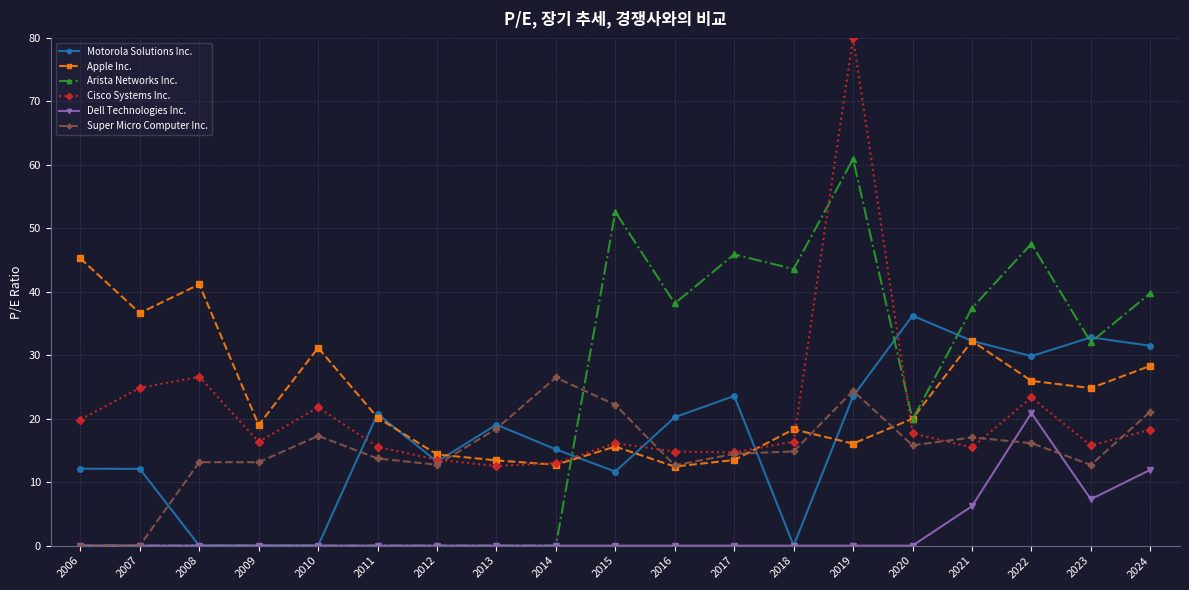

How many interior local peaks does the Apple Inc. series have?

5